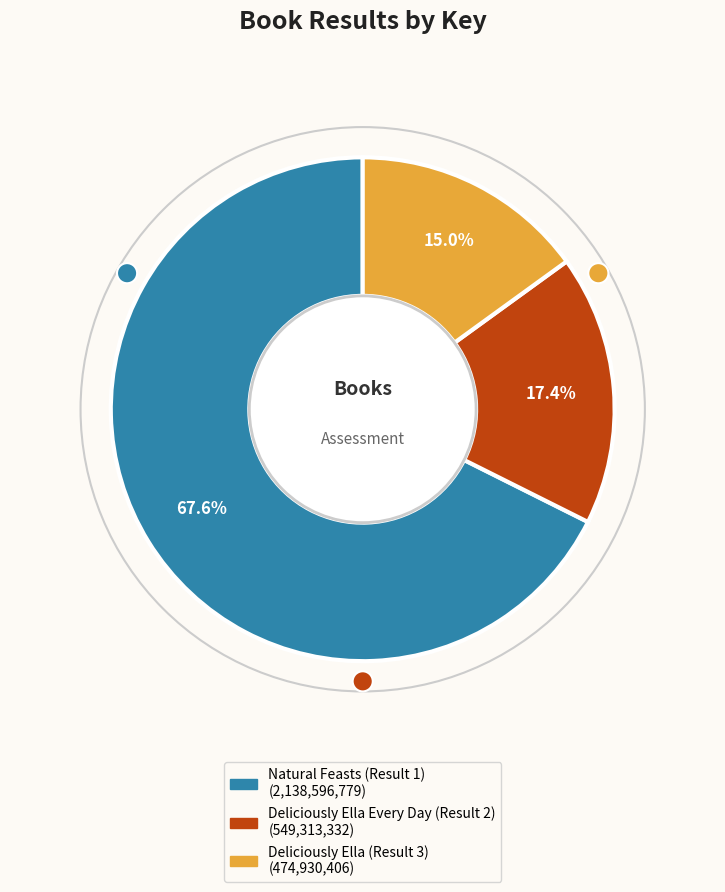

Which slice is the smallest?

Deliciously Ella (Result 3)